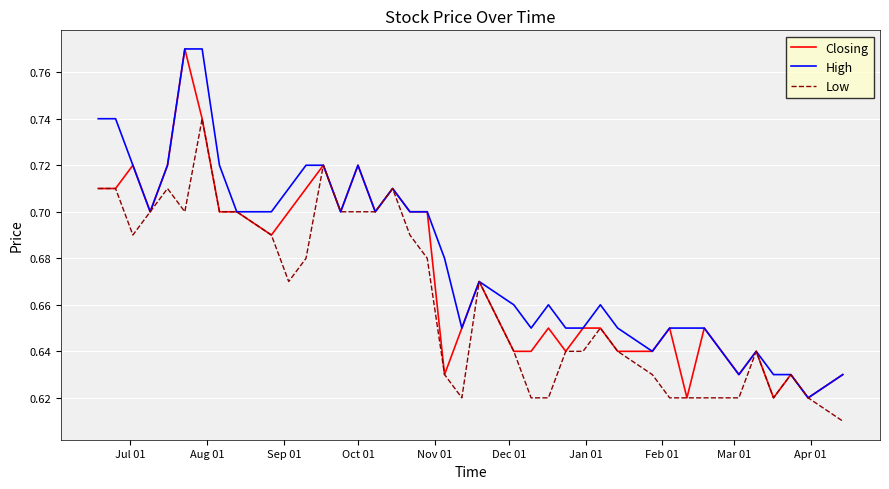

Which series has the largest total across all categories?

High